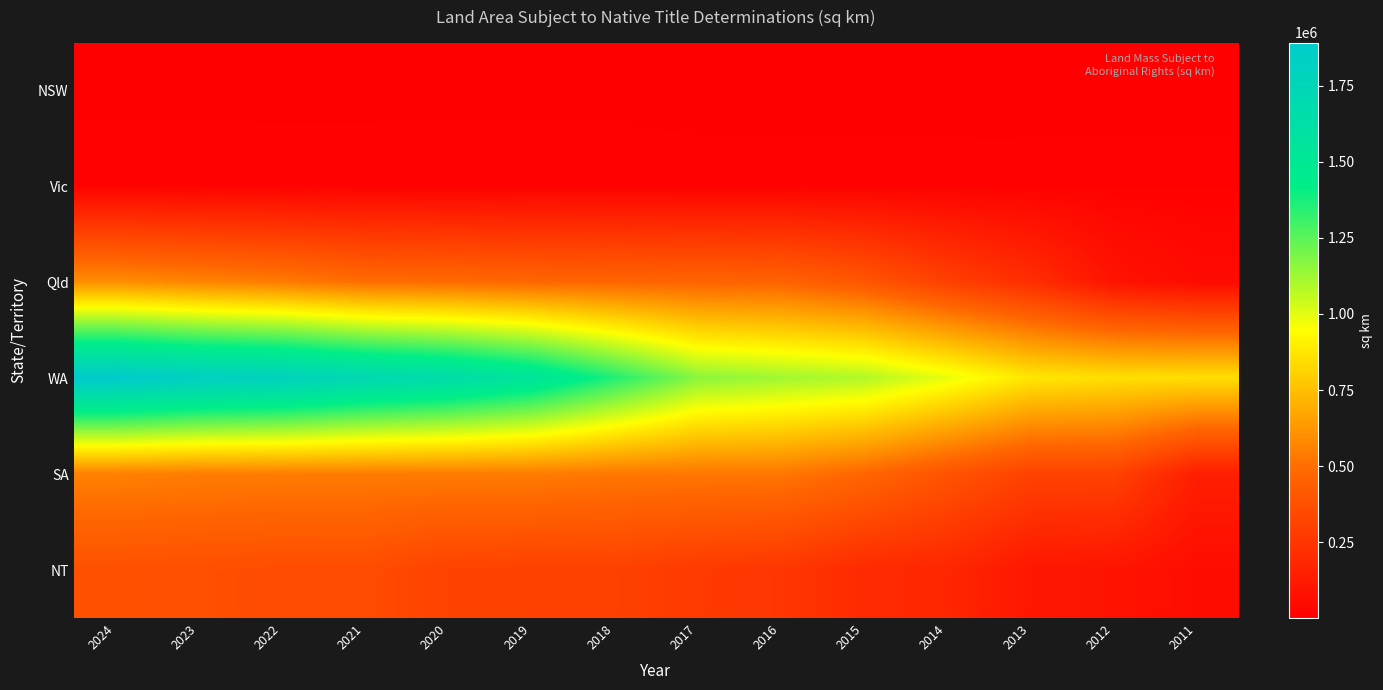

At which category does the chart reach its minimum across all series?

2013